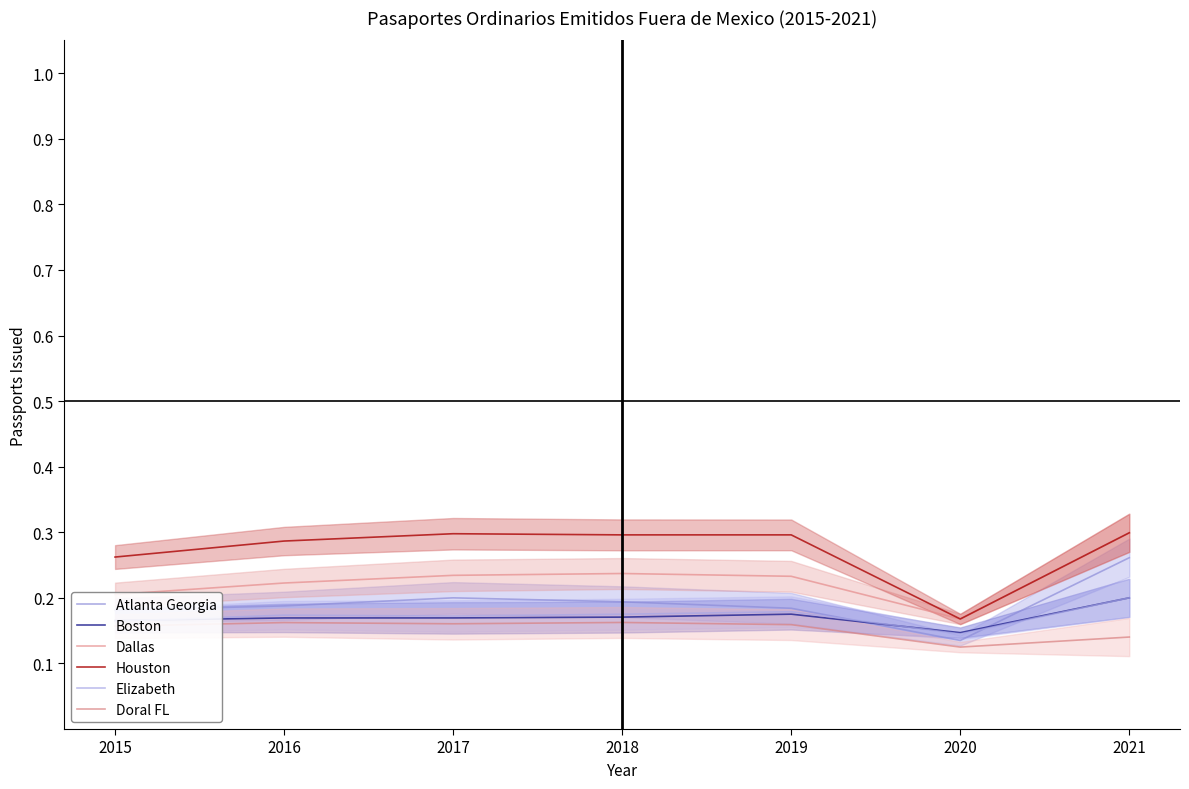

Between 2015 and 2017, which is larger?

2017